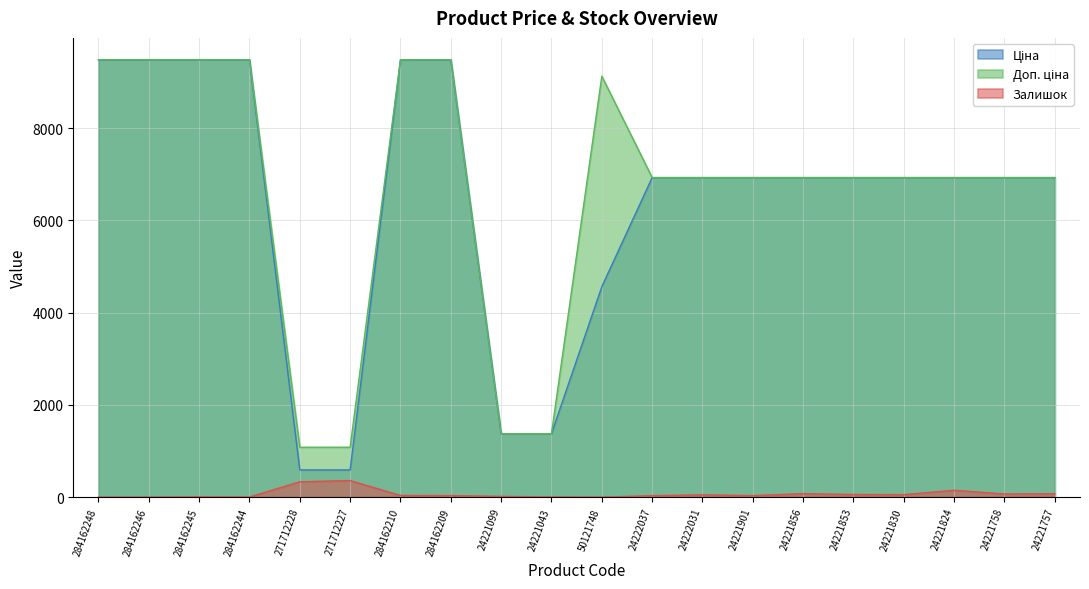

How many data points does each series have?

20